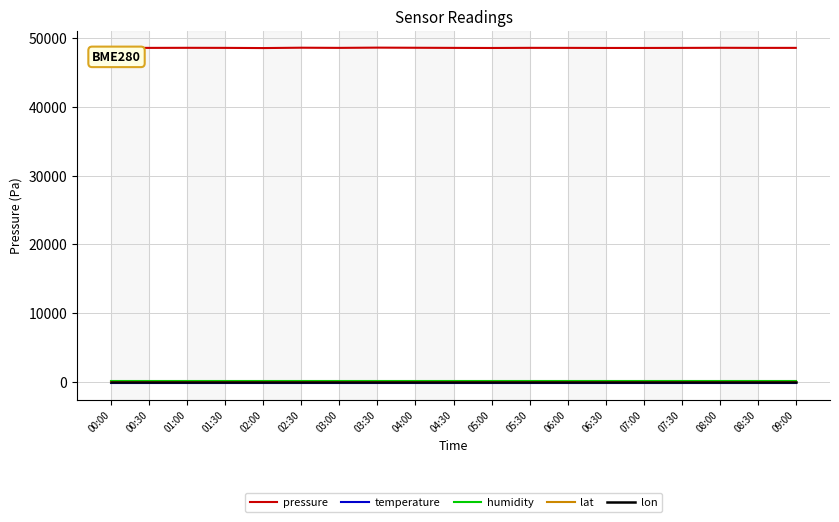

Is this an area chart (filled region under the line)?

No